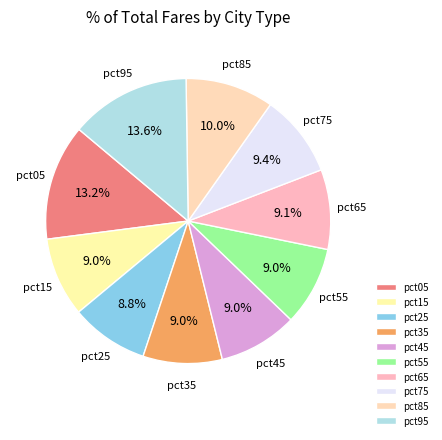

Do pct15 and pct55 together represent more than half of the pie?

No